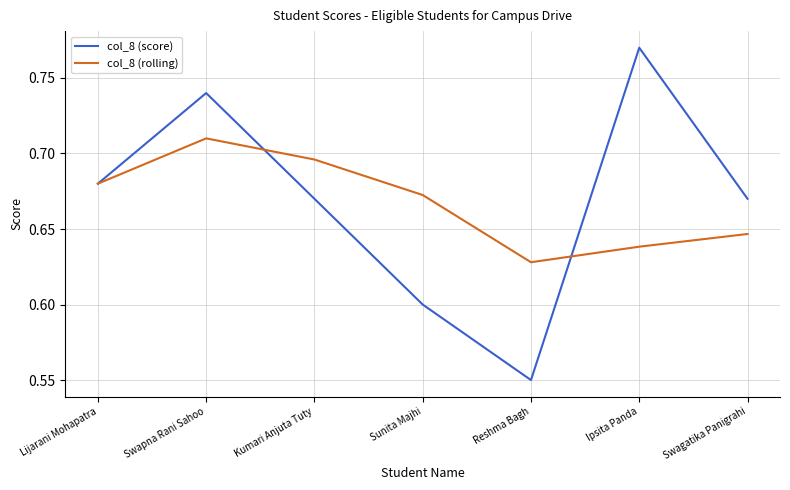

Which category has the lowest value in the col_8 (score) series?

Reshma Bagh